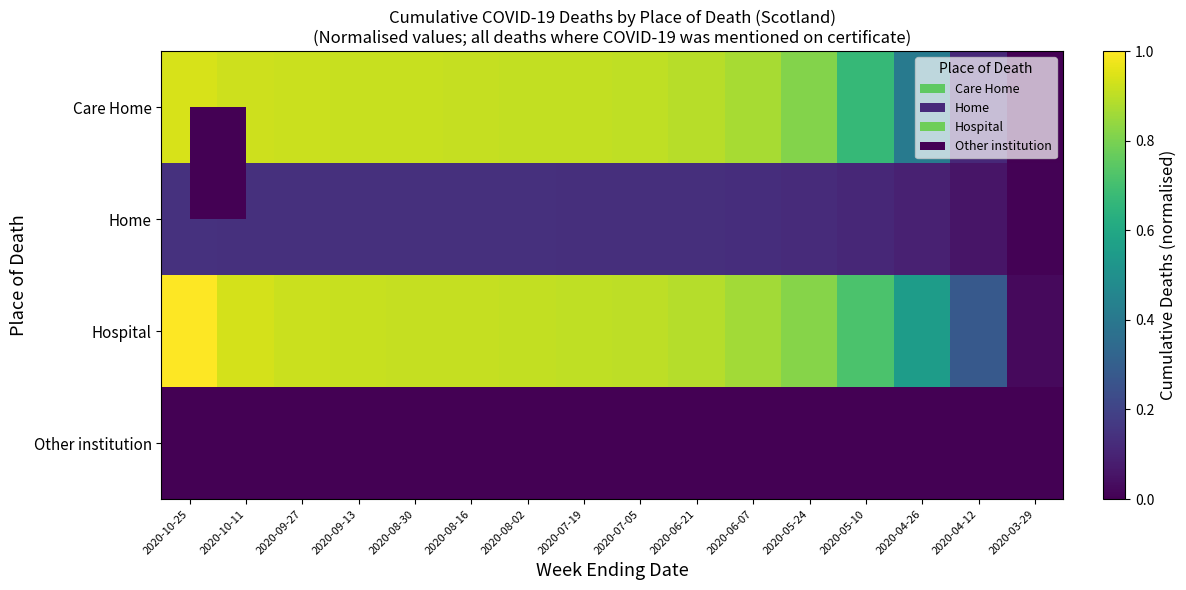

Reading left to right, transcribe all the data shown in this chart.

Care Home: 2020-10-25=0.9	2020-10-11=0.9	2020-09-27=0.9	2020-09-13=0.9	2020-08-30=0.9	2020-08-16=0.9	2020-08-02=0.9	2020-07-19=0.9	2020-07-05=0.9	2020-06-21=0.9	2020-06-07=0.9	2020-05-24=0.8	2020-05-10=0.7	2020-04-26=0.4	2020-04-12=0.1	2020-03-29=0.0
Home: 2020-10-25=0.1	2020-10-11=0.1	2020-09-27=0.1	2020-09-13=0.1	2020-08-30=0.1	2020-08-16=0.1	2020-08-02=0.1	2020-07-19=0.1	2020-07-05=0.1	2020-06-21=0.1	2020-06-07=0.1	2020-05-24=0.1	2020-05-10=0.1	2020-04-26=0.1	2020-04-12=0.1	2020-03-29=0.0
Hospital: 2020-10-25=1.0	2020-10-11=0.9	2020-09-27=0.9	2020-09-13=0.9	2020-08-30=0.9	2020-08-16=0.9	2020-08-02=0.9	2020-07-19=0.9	2020-07-05=0.9	2020-06-21=0.9	2020-06-07=0.9	2020-05-24=0.8	2020-05-10=0.7	2020-04-26=0.6	2020-04-12=0.3	2020-03-29=0.0
Other institution: 2020-10-25=0.0	2020-10-11=0.0	2020-09-27=0.0	2020-09-13=0.0	2020-08-30=0.0	2020-08-16=0.0	2020-08-02=0.0	2020-07-19=0.0	2020-07-05=0.0	2020-06-21=0.0	2020-06-07=0.0	2020-05-24=0.0	2020-05-10=0.0	2020-04-26=0.0	2020-04-12=0.0	2020-03-29=0.0